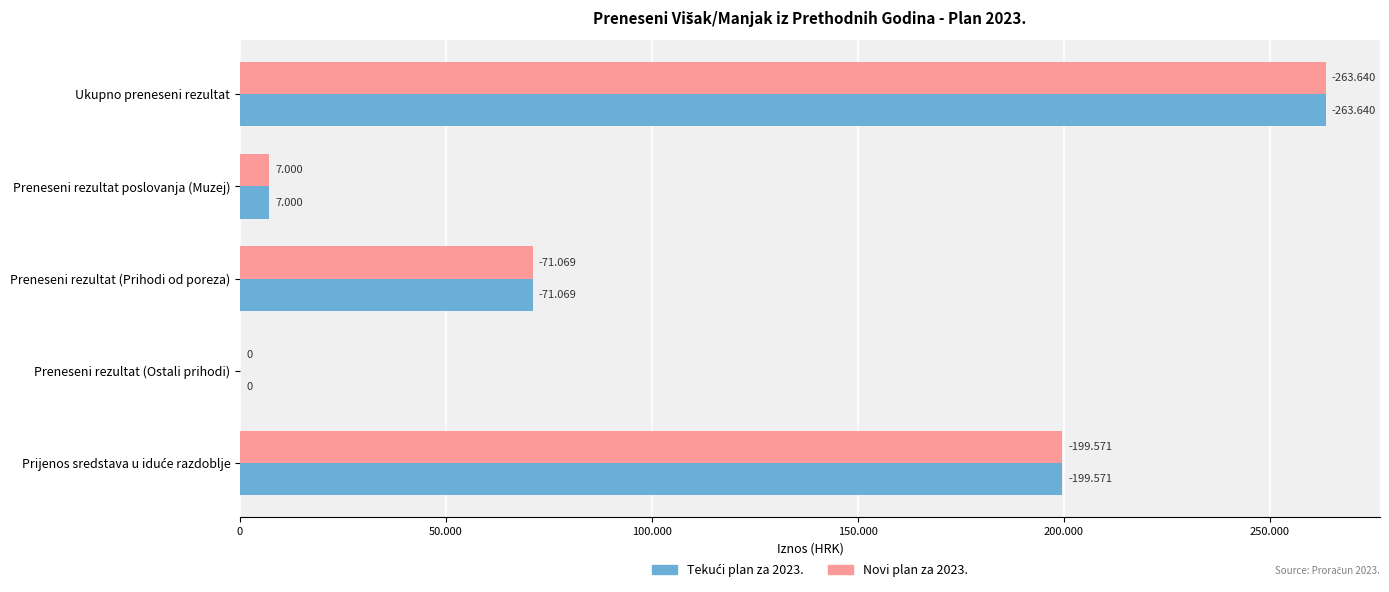

Count the number of categories in the chart.

5